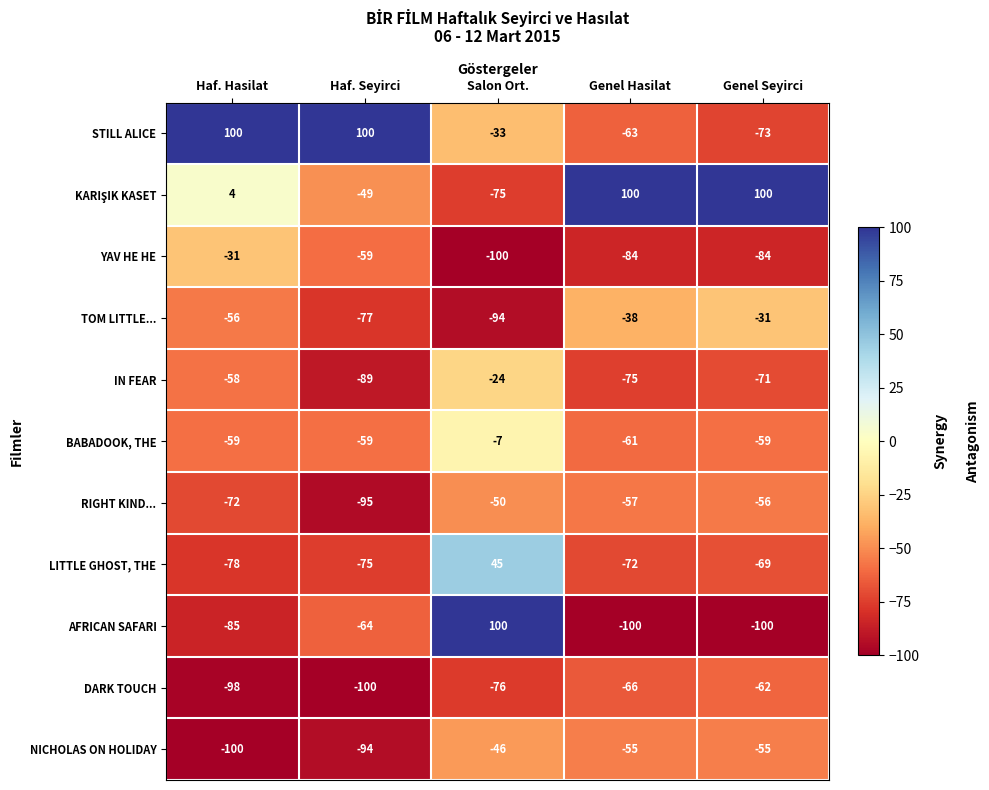

What is the spread (max minus min) of values at Genel Seyirci?

200